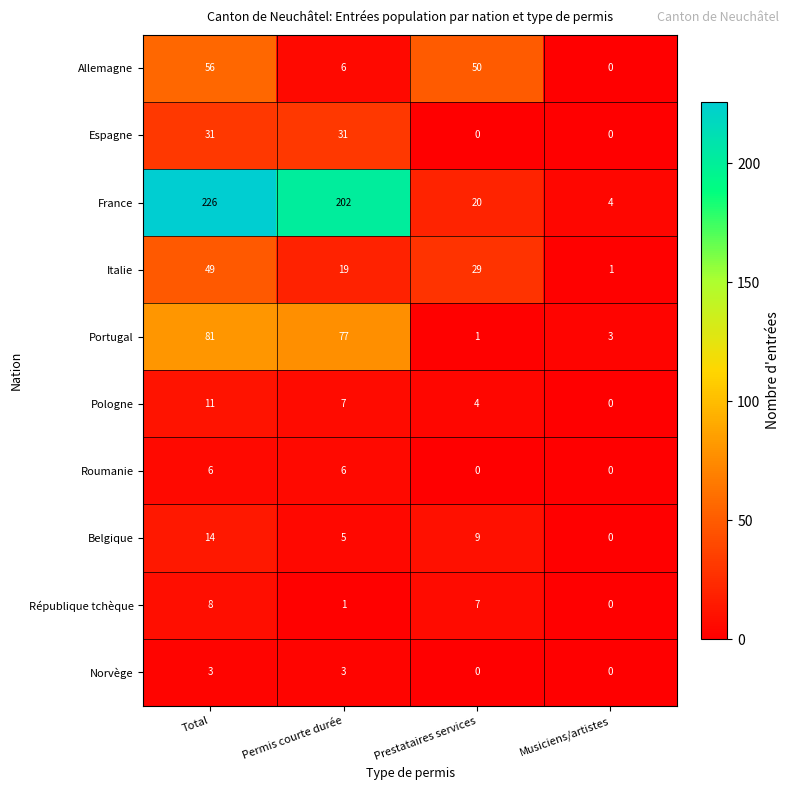

At which label is Allemagne closest to 28?

Permis courte durée